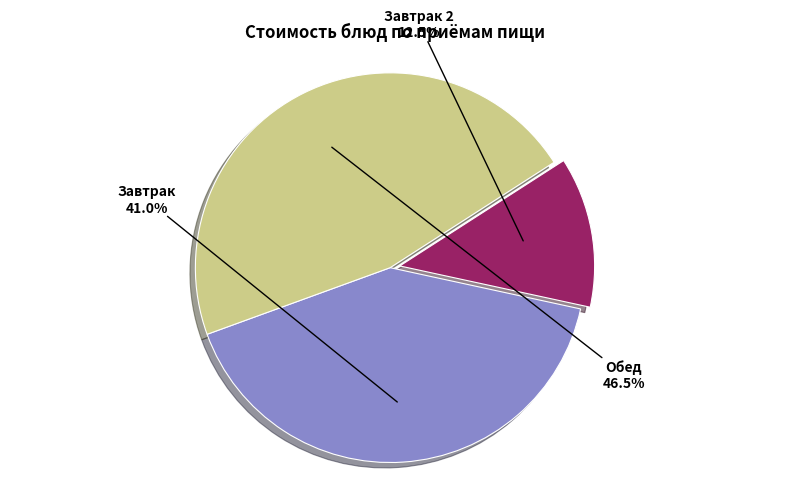

What is the smallest slice in the pie chart?

Завтрак 2